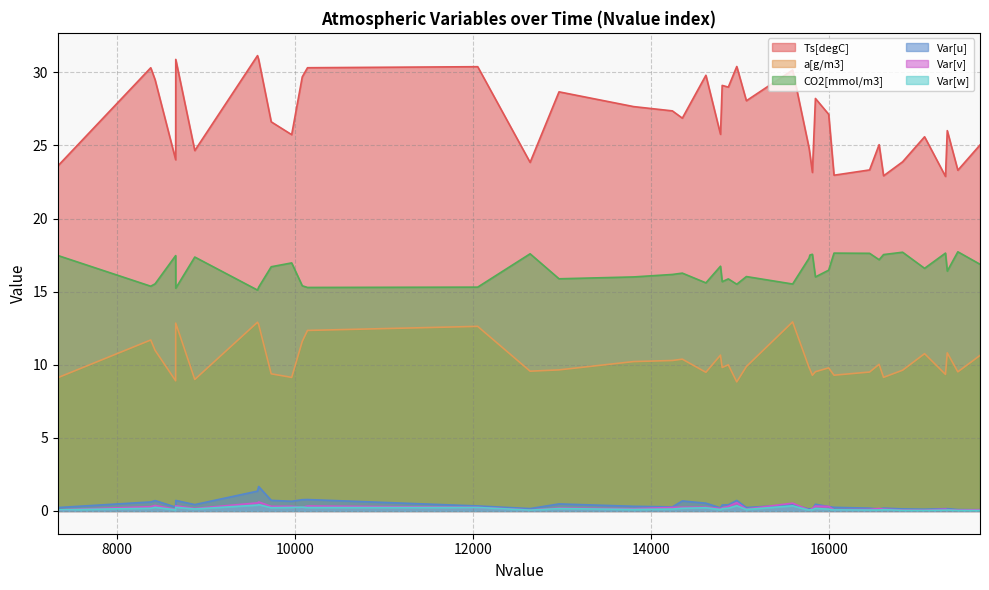

What is the sum of all Ts[degC] values?

1073.0